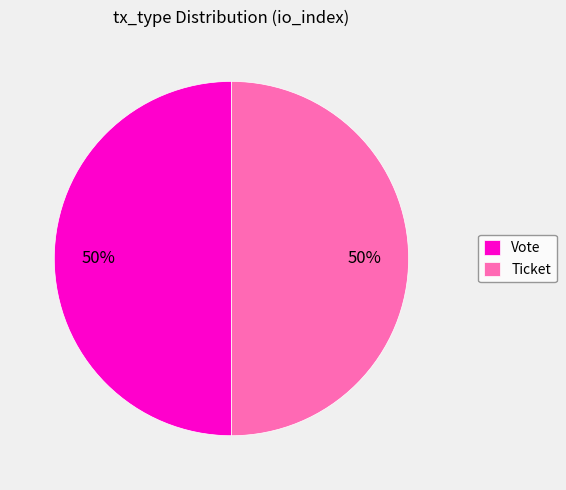

True or false: Vote accounts for 61% of the total.

False